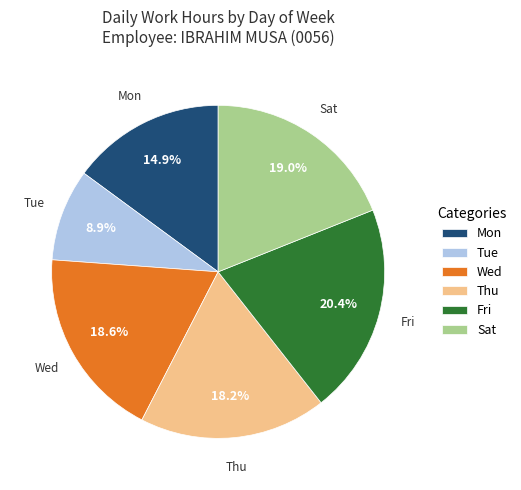

Is Thu the majority of the pie?

No